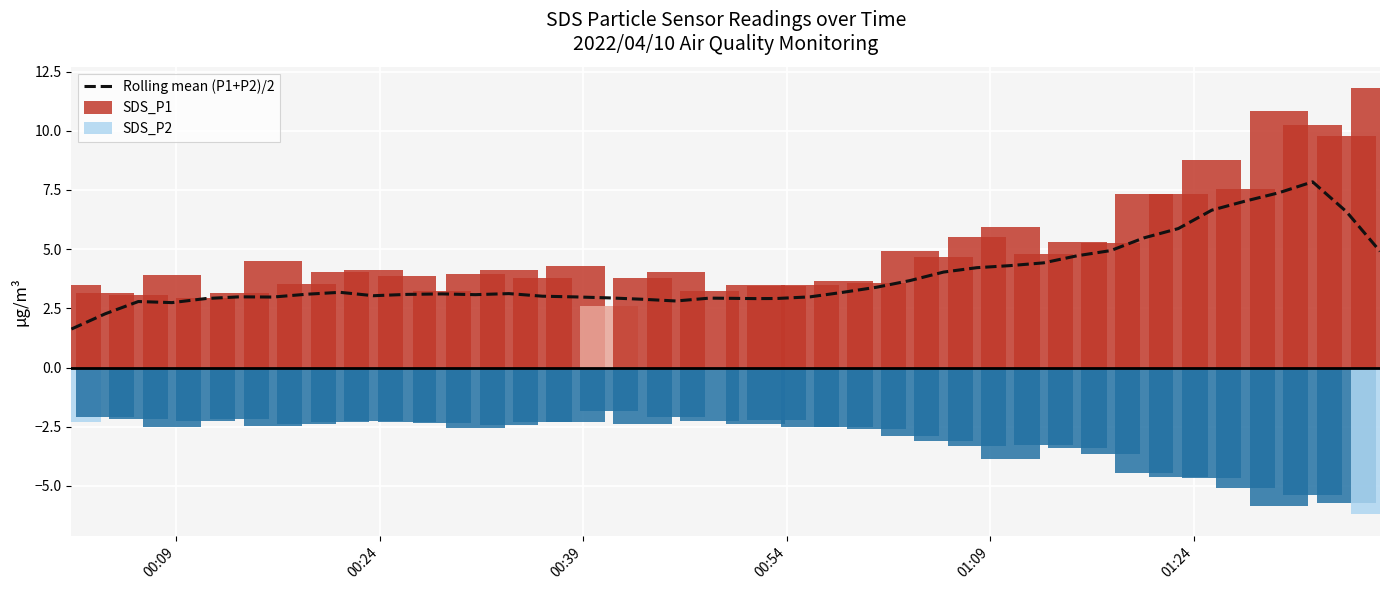

What is the smallest value displayed?

1.6